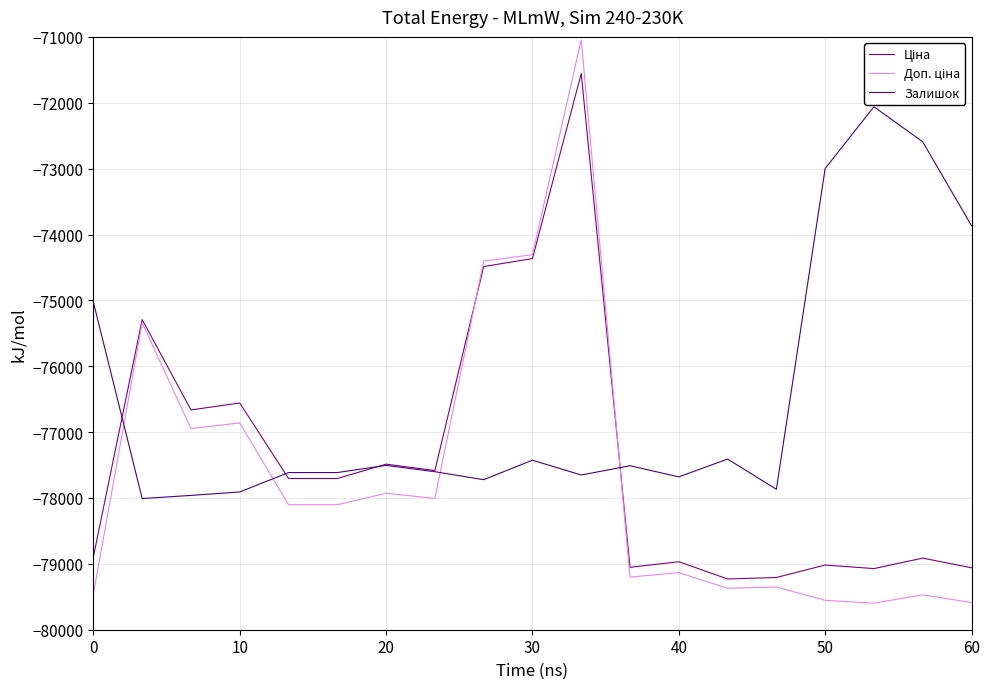

Which series has the largest total across all categories?

Залишок